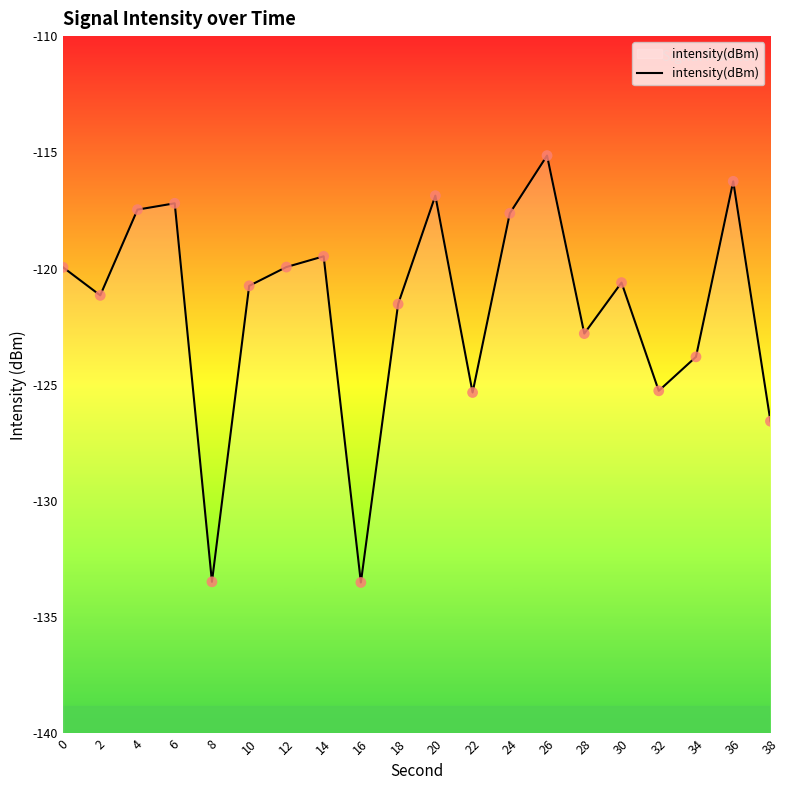

Between 24 and 28, which is larger?

24